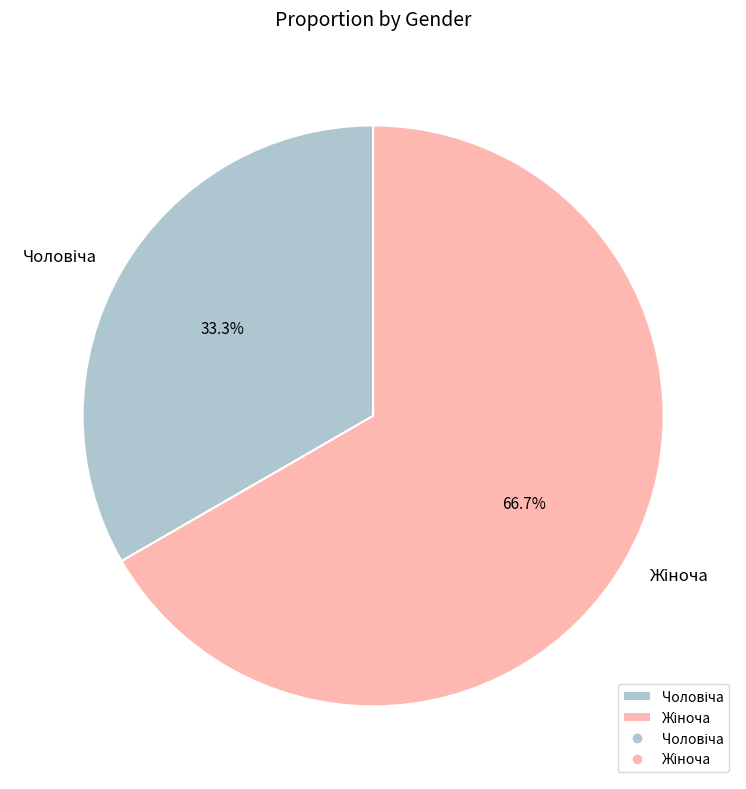

Is there a majority slice in this chart?

Yes